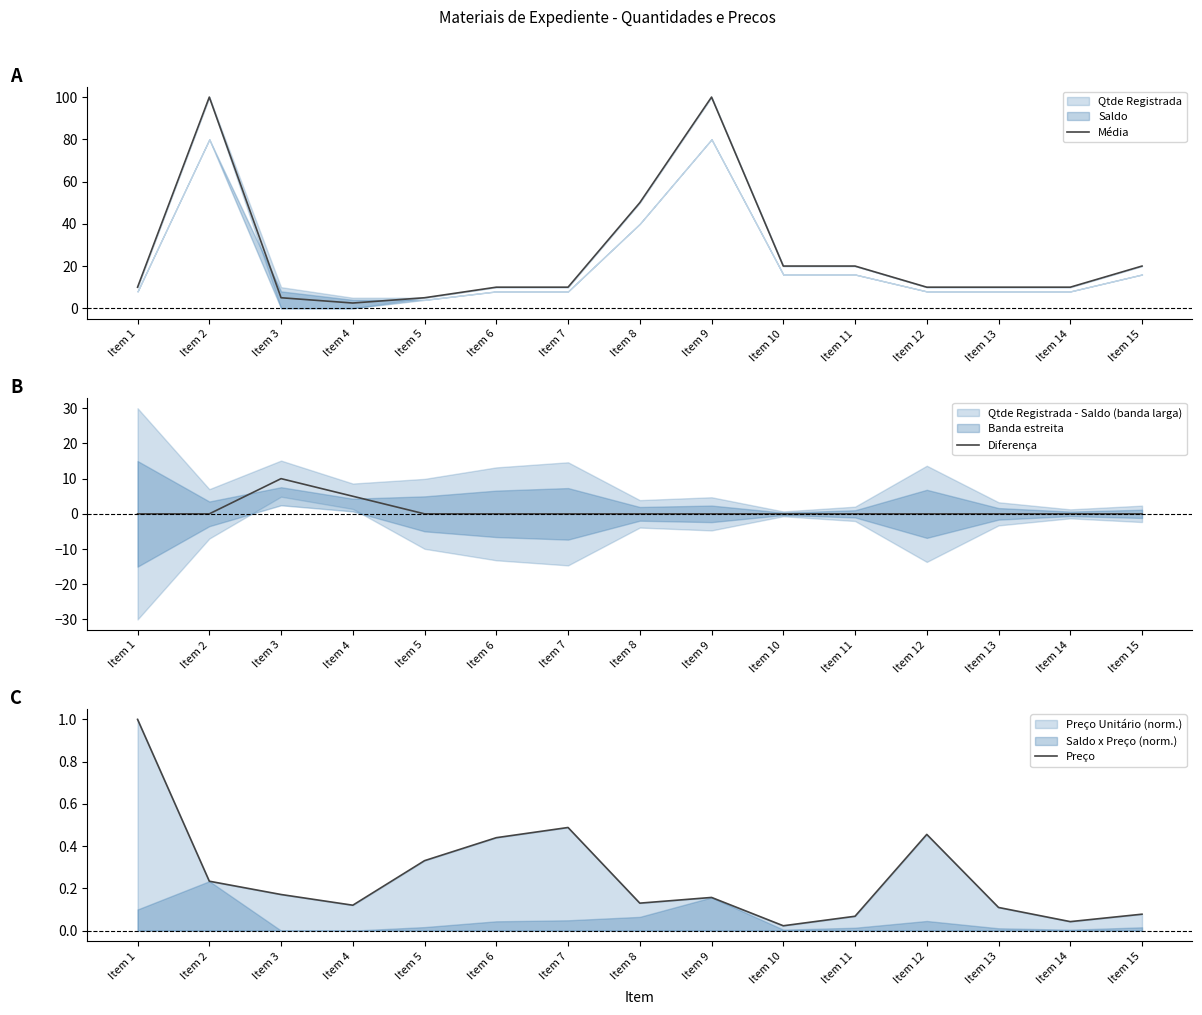

Reading left to right, transcribe all the data shown in this chart.

Média: 10.0	100.0	5.0	2.5	5.0	10.0	10.0	50.0	100.0	20.0	20.0	10.0	10.0	10.0	20.0
Diferença: 0.0	0.0	10.0	5.0	0.0	0.0	0.0	0.0	0.0	0.0	0.0	0.0	0.0	0.0	0.0
Preço: 1.0	0.2	0.2	0.1	0.3	0.4	0.5	0.1	0.2	0.0	0.1	0.5	0.1	0.0	0.1